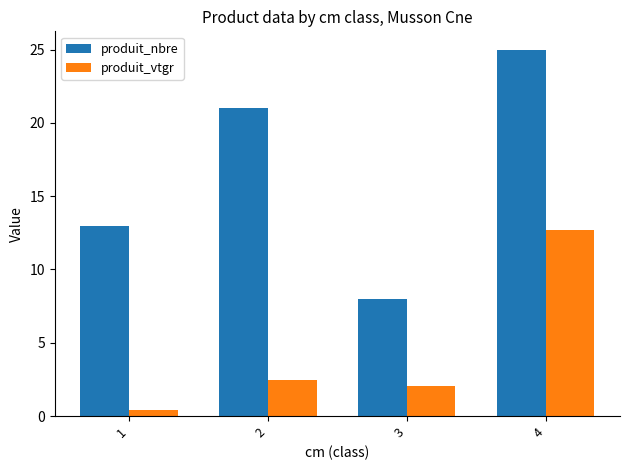

At how many categories does at least one series exceed 22?

1